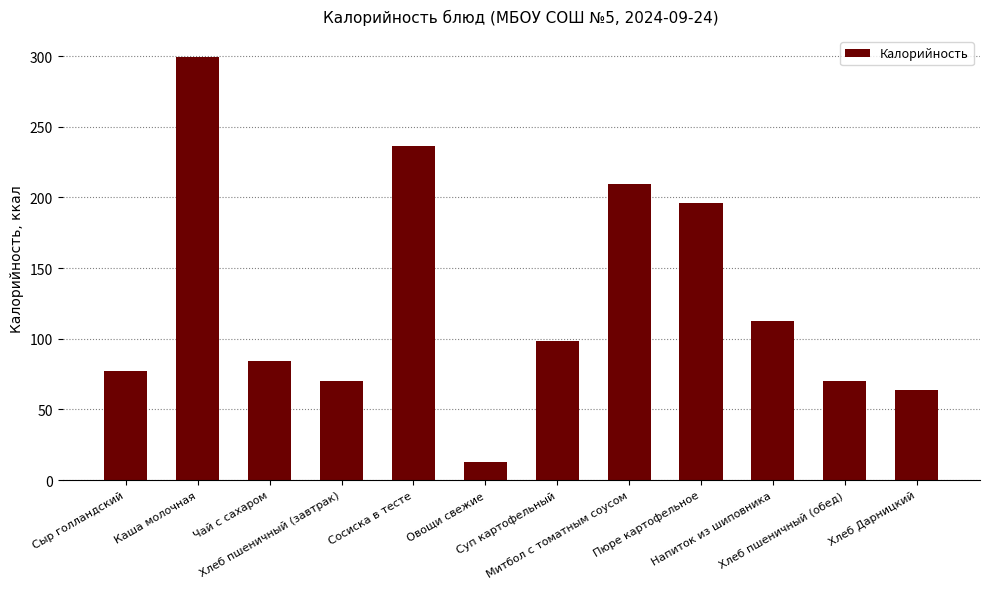

What is the difference between the maximum and minimum values?

286.4